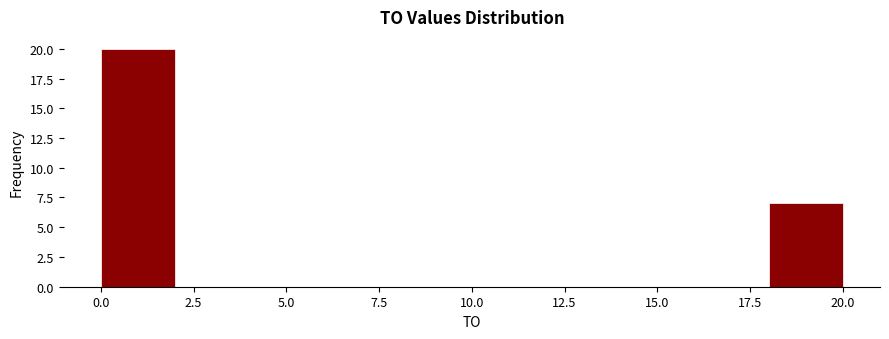

Reading left to right, list every bar in this chart as the range it spans on the x-axis followed by its height. The values are not printed on the chart, so give them approximately, as read against the axis.

0 to 2: 20
2 to 4: 0
4 to 6: 0
6 to 8: 0
8 to 10: 0
10 to 12: 0
12 to 14: 0
14 to 16: 0
16 to 18: 0
18 to 20: 7